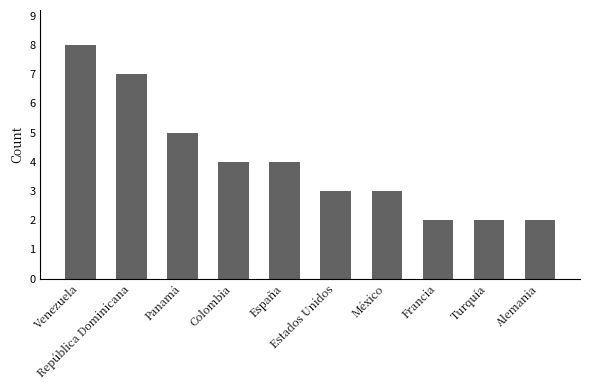

True or false: the data shows 3 at Panamá.

False